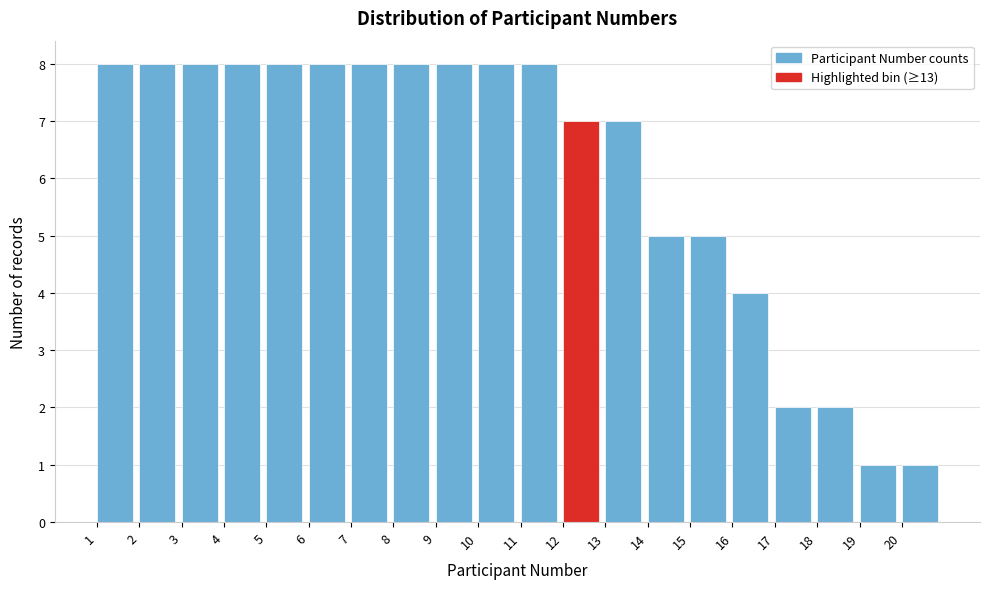

Reading left to right, list every bar in this chart as the range it spans on the x-axis followed by its height. The values are not printed on the chart, so give them approximately, as read against the axis.

1 to 2: 8
2 to 3: 8
3 to 4: 8
4 to 5: 8
5 to 6: 8
6 to 7: 8
7 to 8: 8
8 to 9: 8
9 to 10: 8
10 to 11: 8
11 to 12: 8
12 to 13: 7
13 to 14: 7
14 to 15: 5
15 to 16: 5
16 to 17: 4
17 to 18: 2
18 to 19: 2
19 to 20: 1
20 to 21: 1